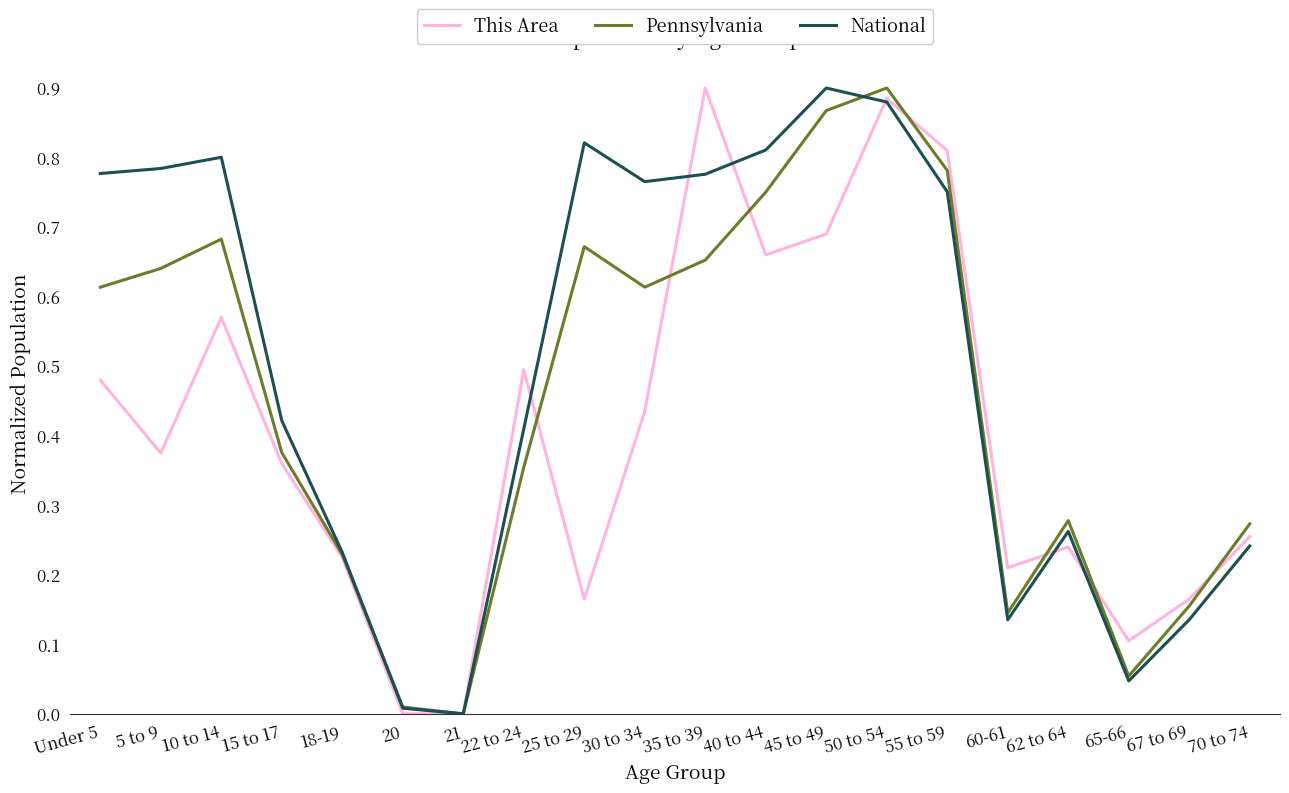

Which series changed the most between 30 to 34 and 62 to 64?

National